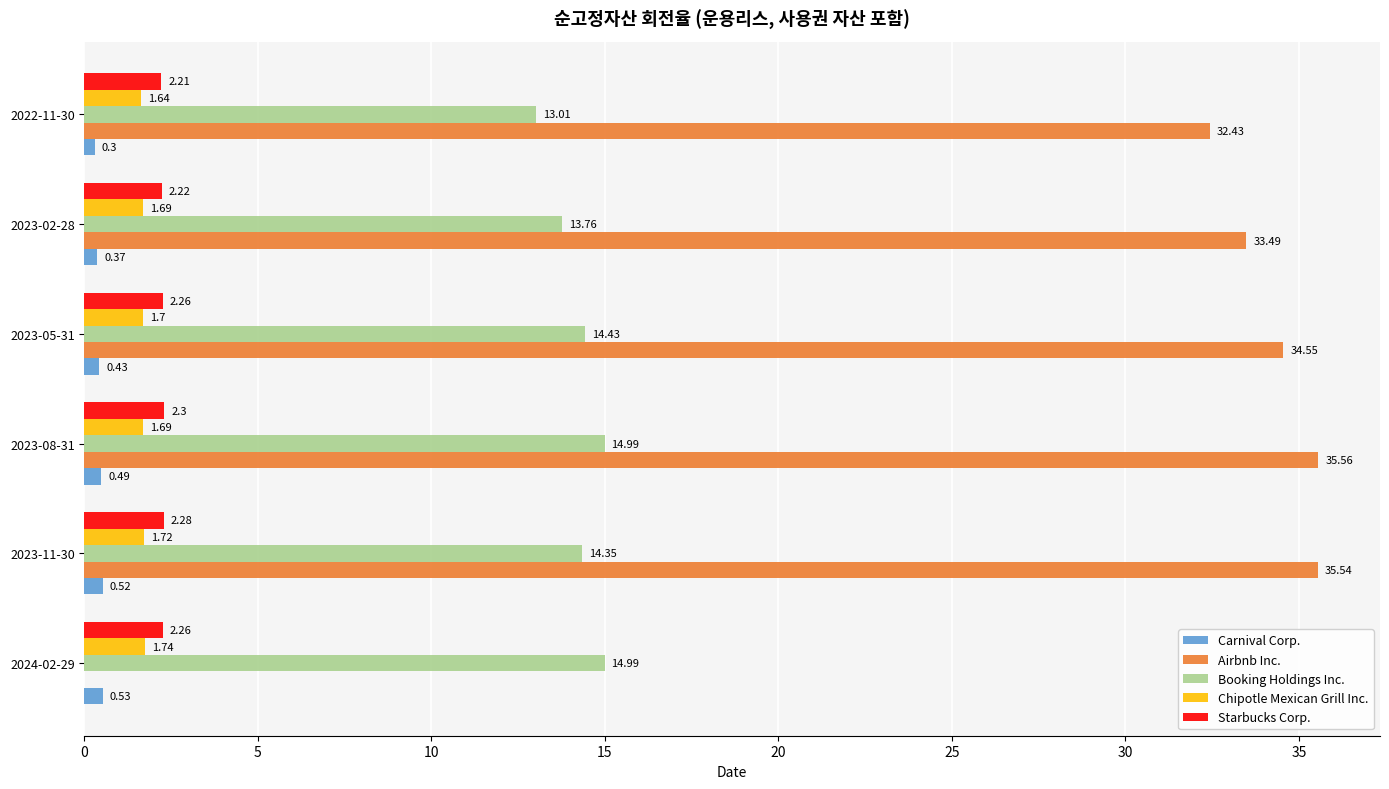

What is the sum of all Starbucks Corp. values?

13.5